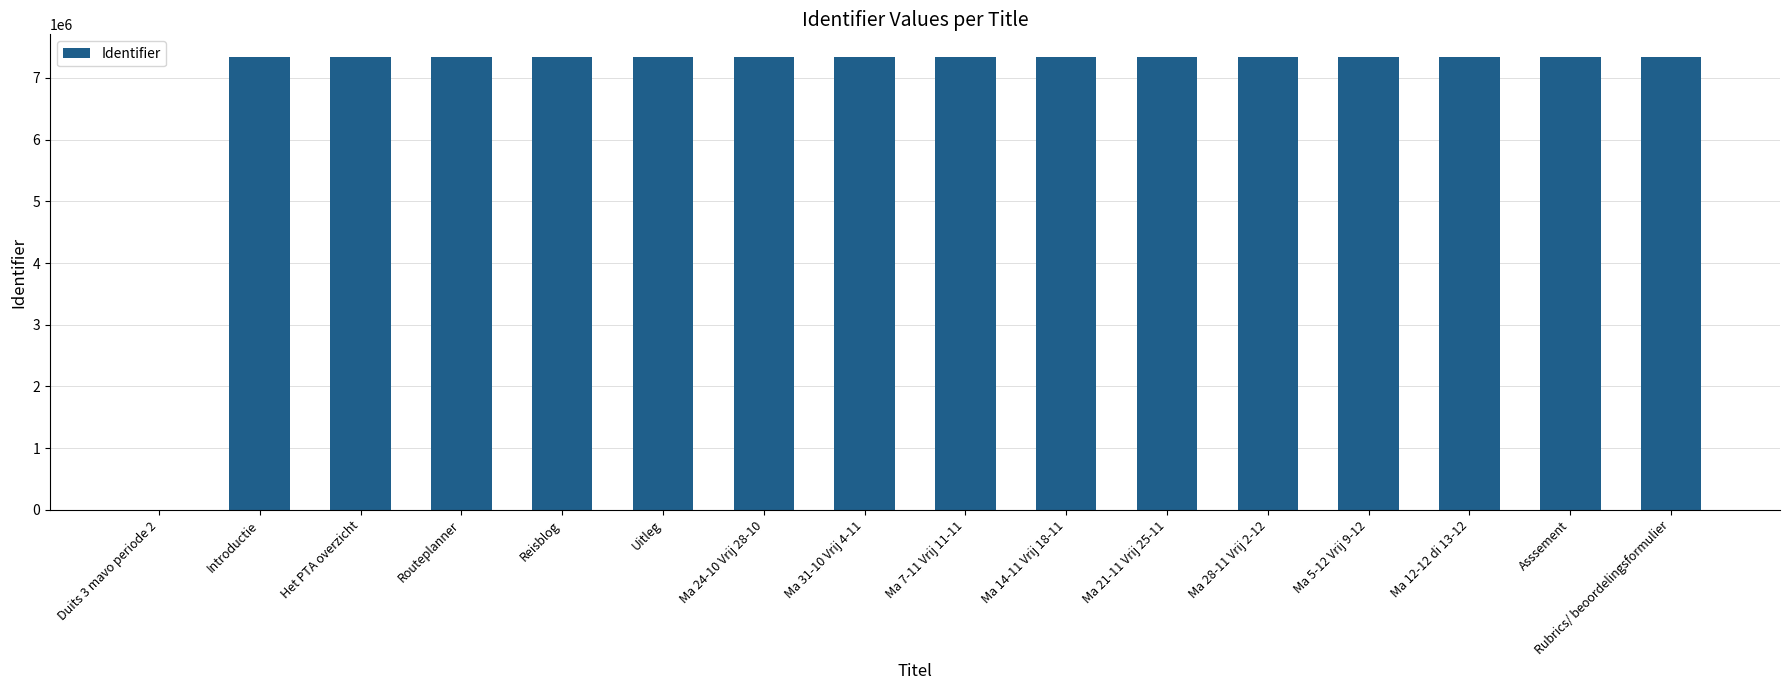

The value at Ma 31-10 Vrij 4-11 is 7339133. True or false?

True